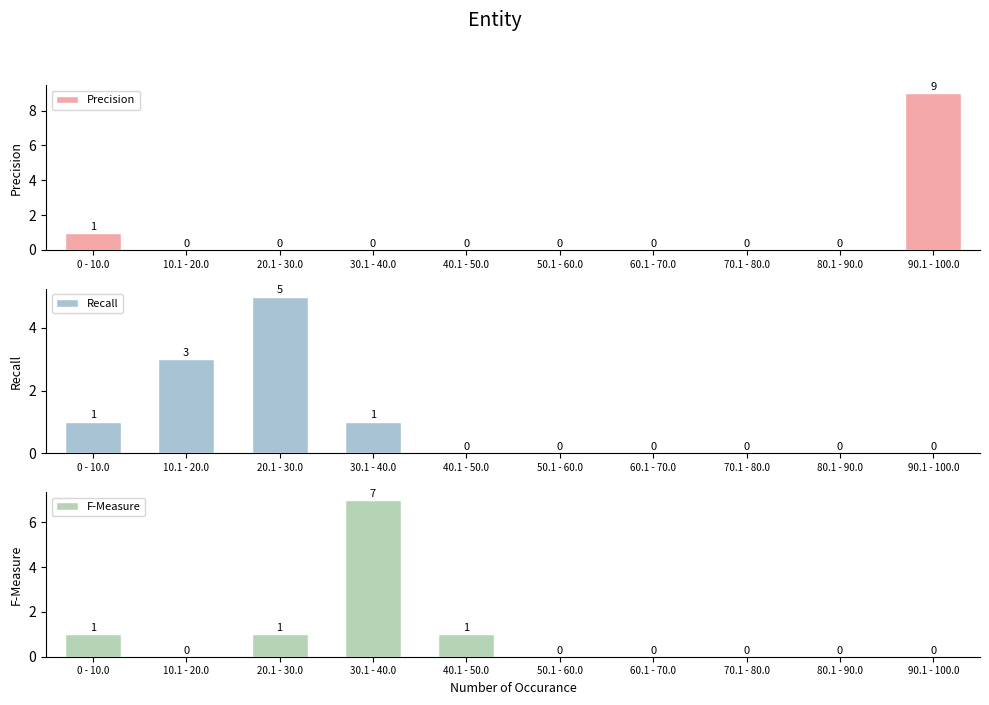

At which category is the sum across all series the highest?

90.1 - 100.0